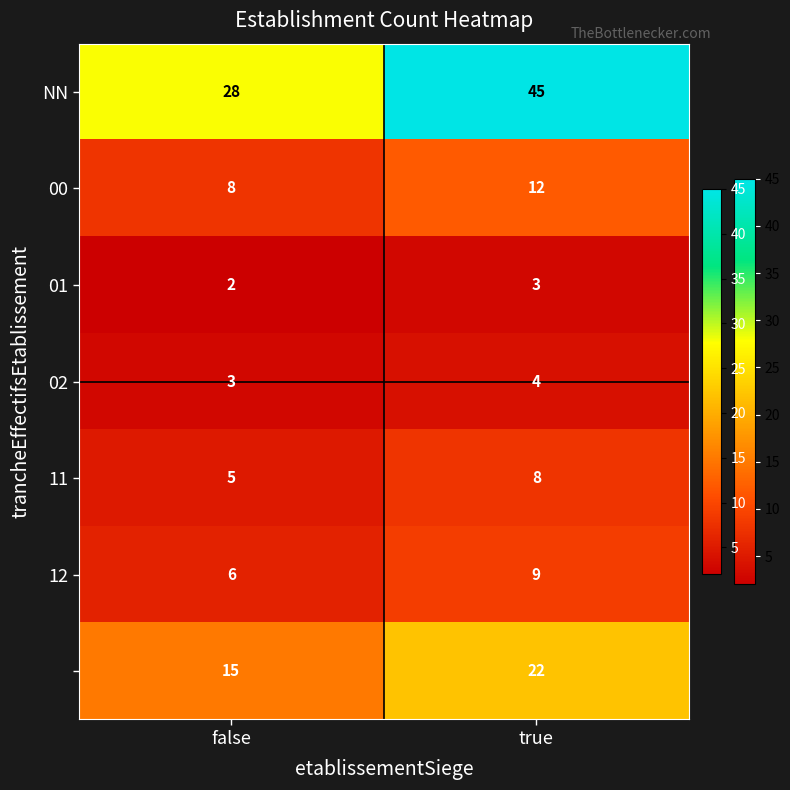

What is the spread (max minus min) of values at true?

42